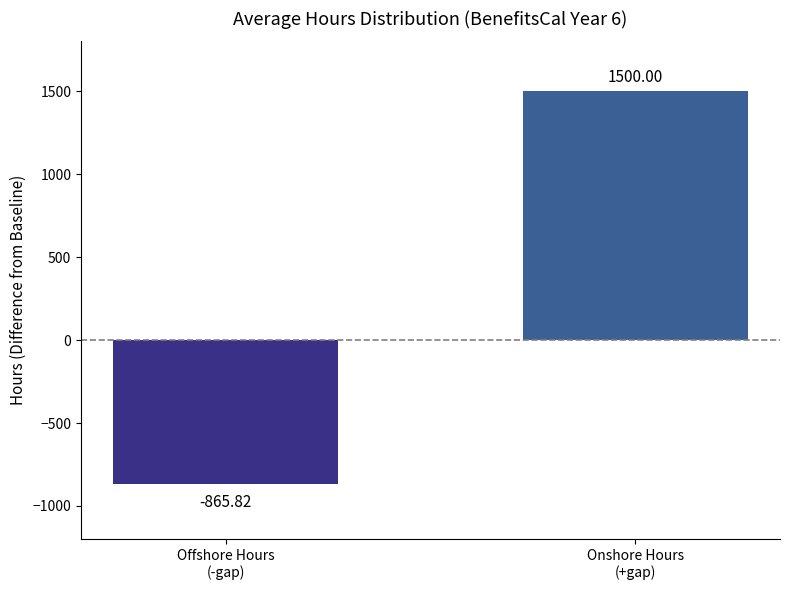

Reading left to right, extract all data points from this chart.

-865.8	1500.0